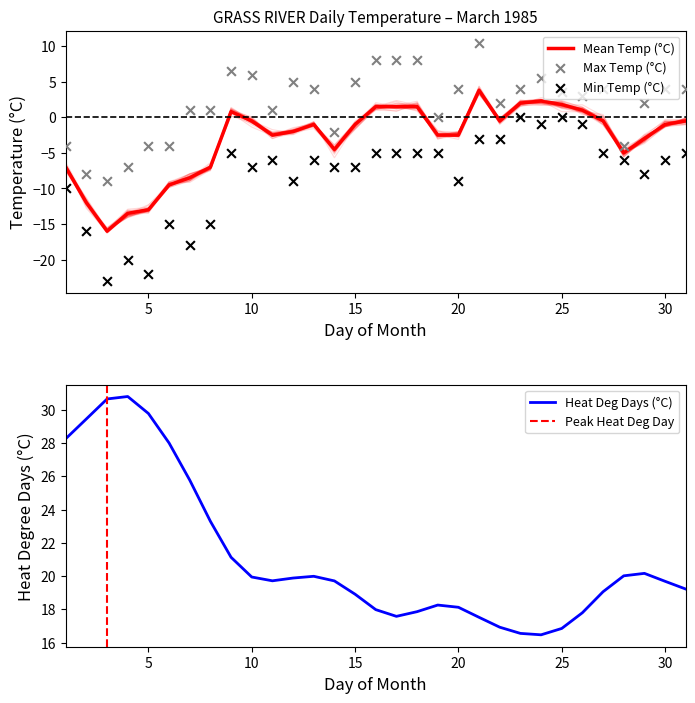

Which series contains the lowest Y value?

Min Temp (°C)